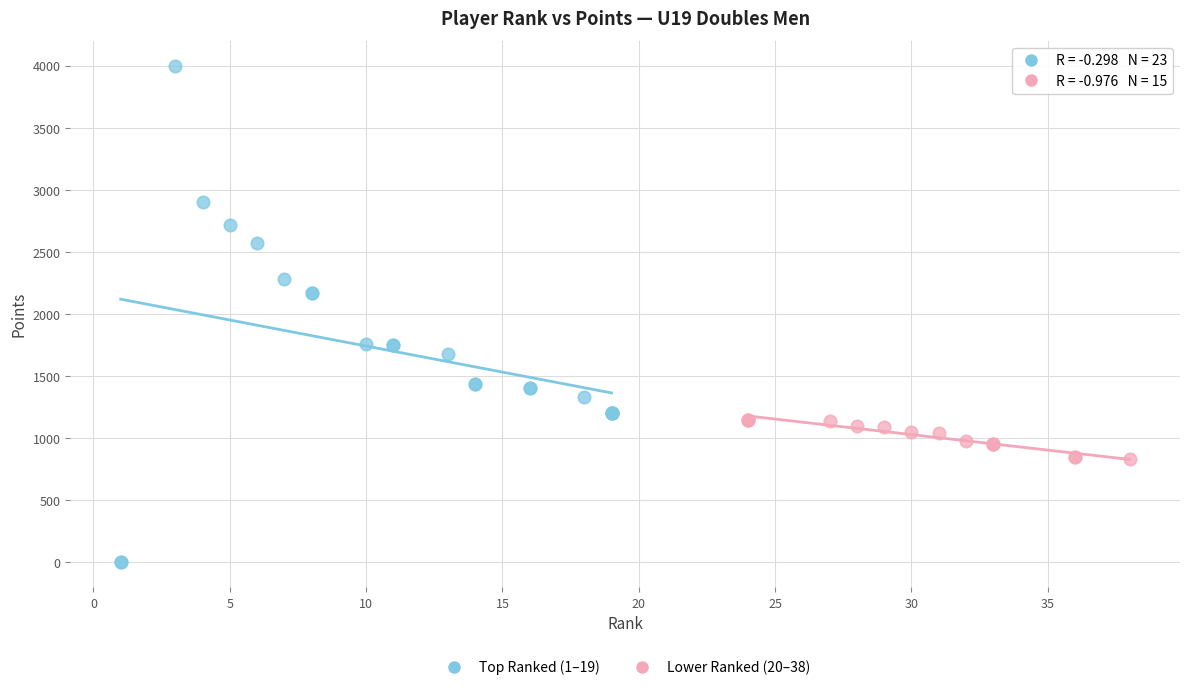

Which series contains the highest Y value?

Top Ranked (1–19)